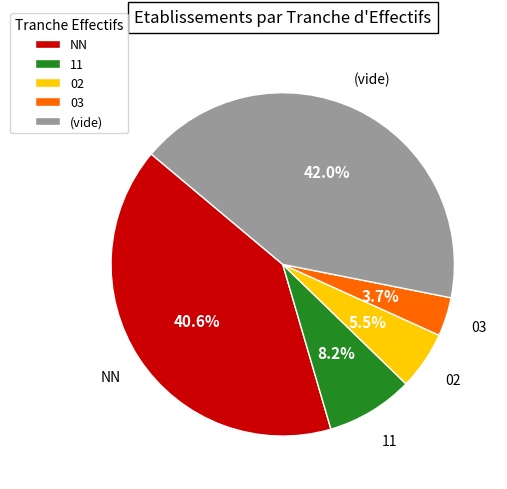

Does any single category account for the majority?

No